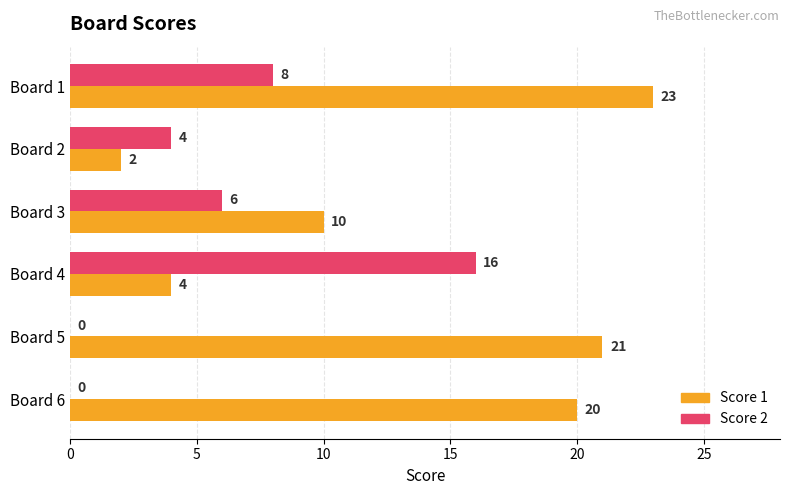

At which category is the sum across all series the highest?

Board 1